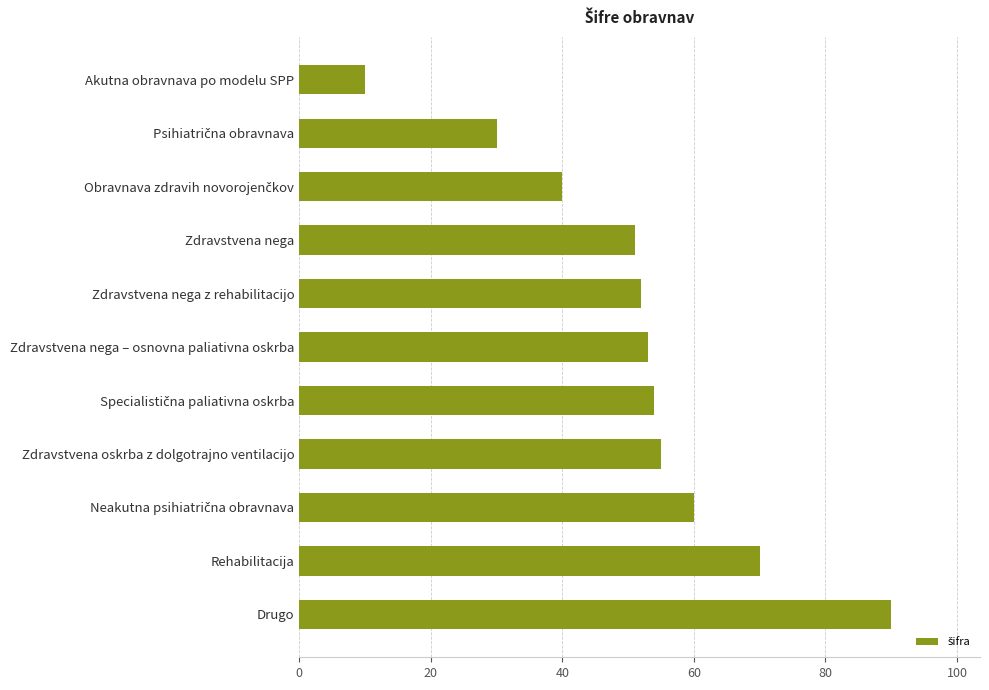

What value does the data have at Zdravstvena oskrba z dolgotrajno ventilacijo, to the nearest 5?

55